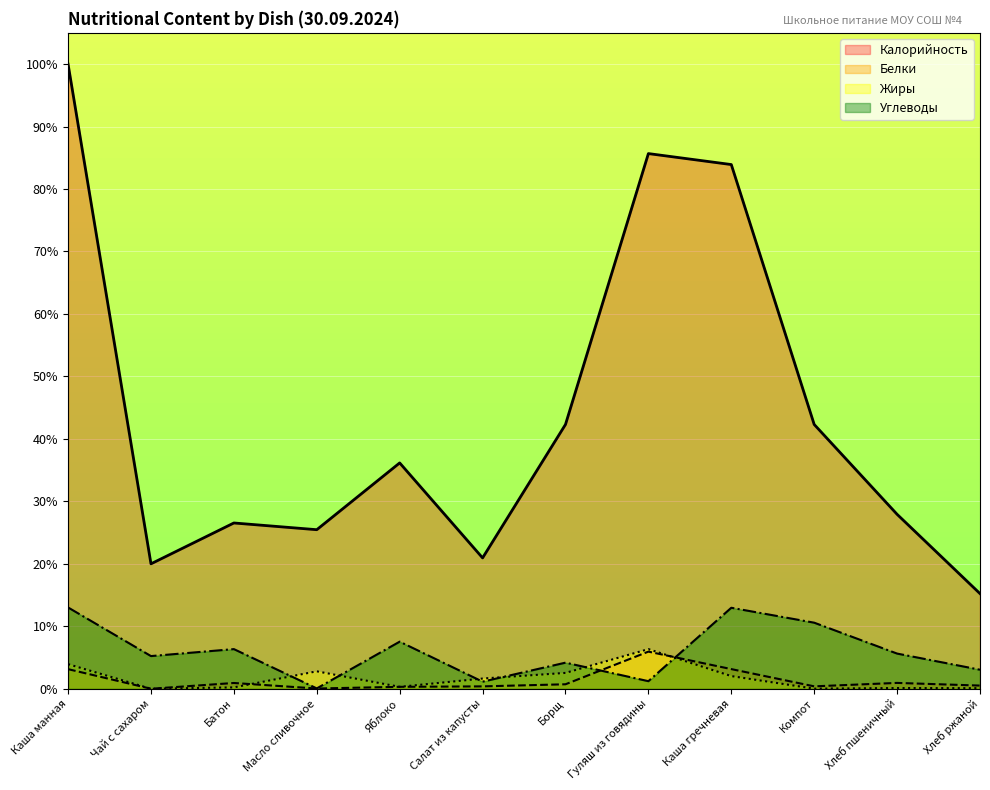

Where is Белки nearest to the value 2?

Хлеб пшеничный